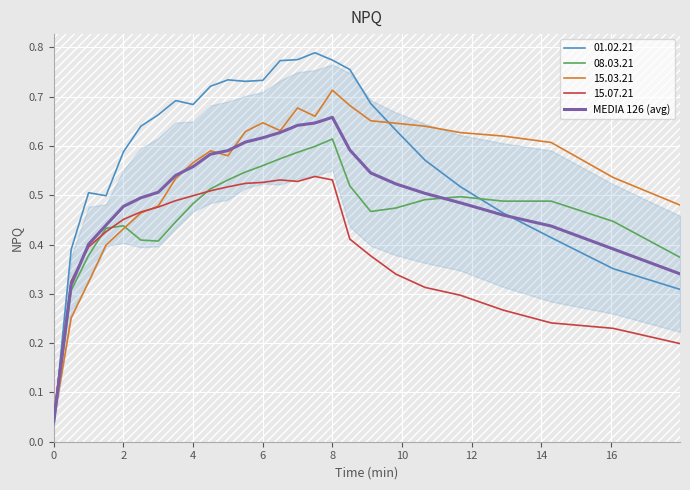

Is it true that the value at 0 is 0.0?

True